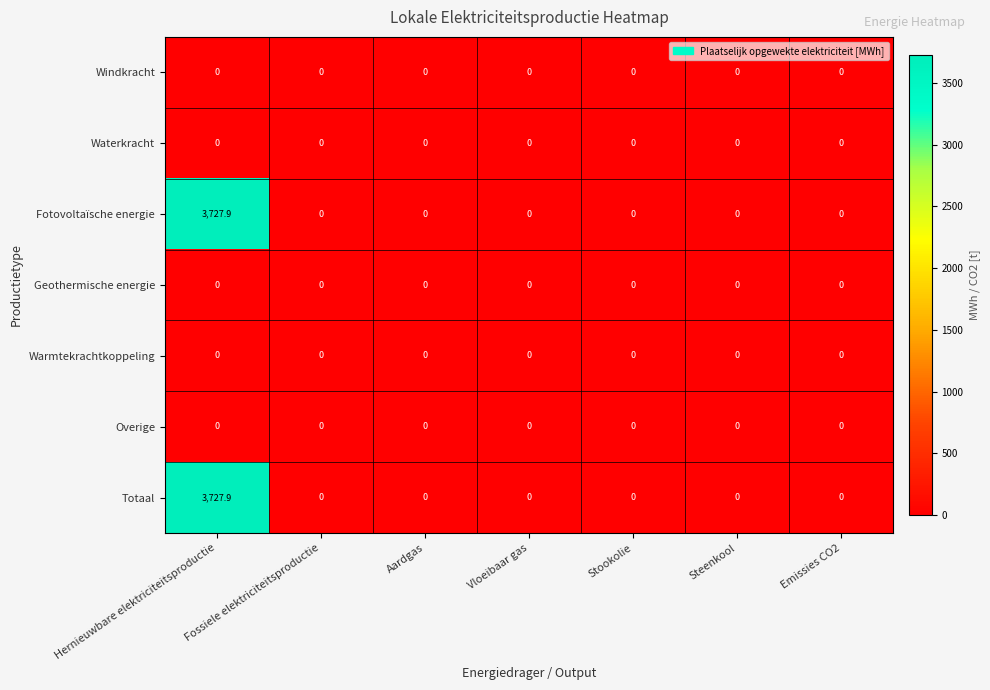

How many data points does each series have?

7